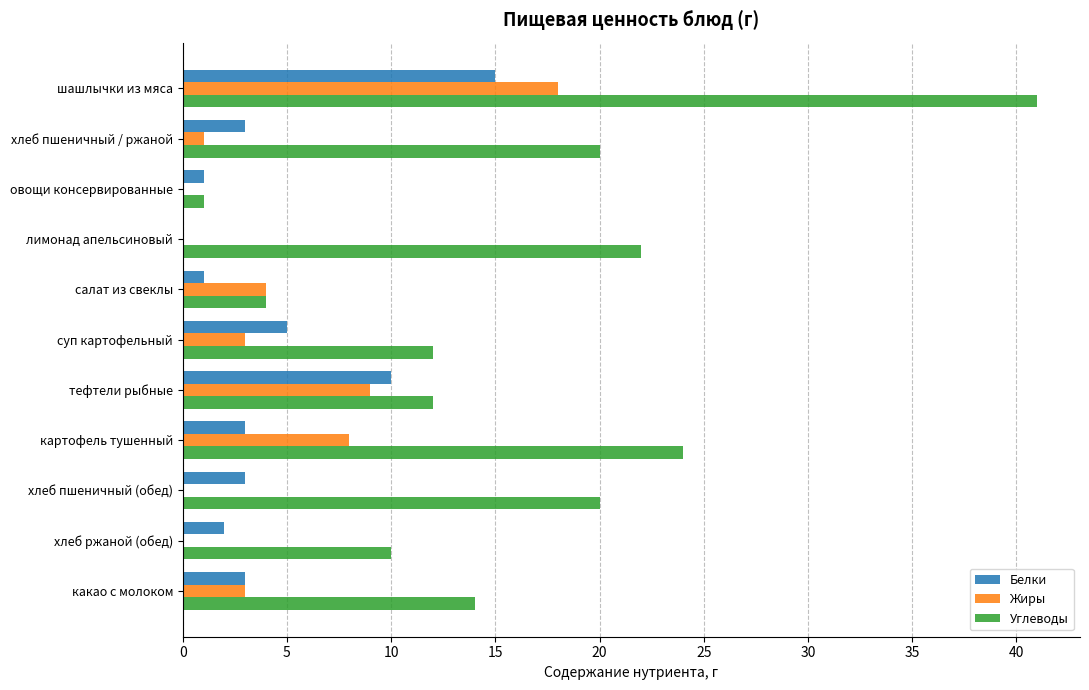

What is the sum of the Углеводы values at картофель тушенный and какао с молоком?

38